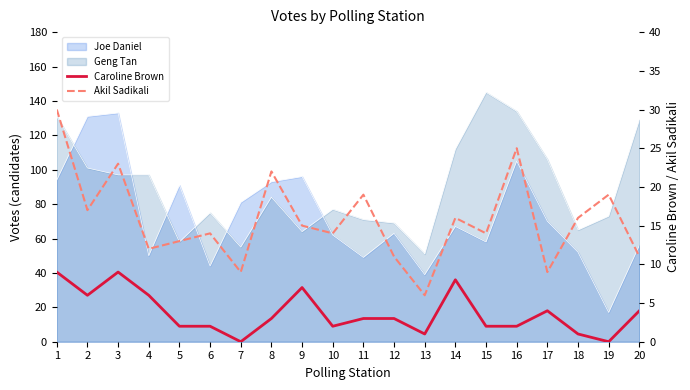

Rank the categories by Caroline Brown value from highest to lowest.

1, 3, 14, 9, 2, 4, 17, 20, 8, 11, 12, 5, 6, 10, 15, 16, 13, 18, 7, 19